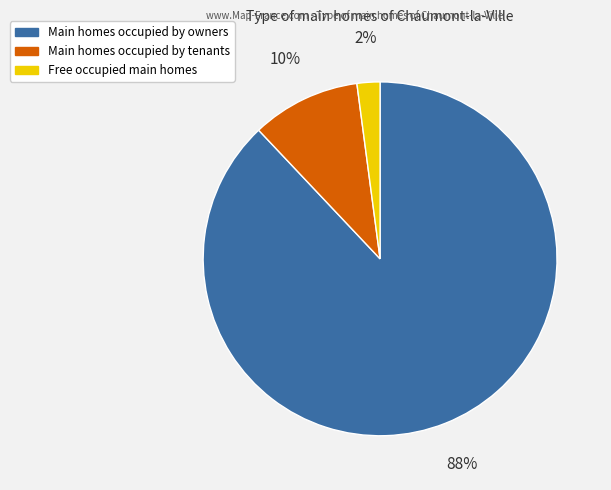

How many slices are in this pie chart?

3